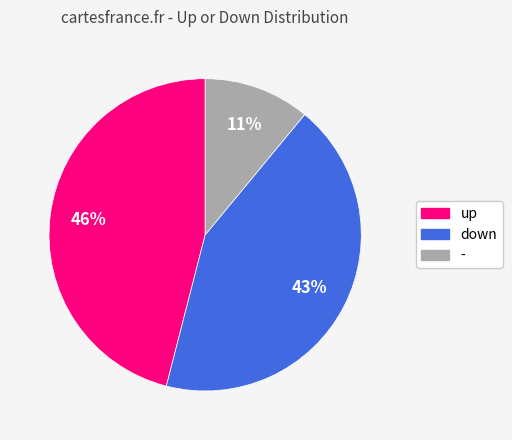

To the nearest percent, what is the difference between the up and down slice percentages?

3%